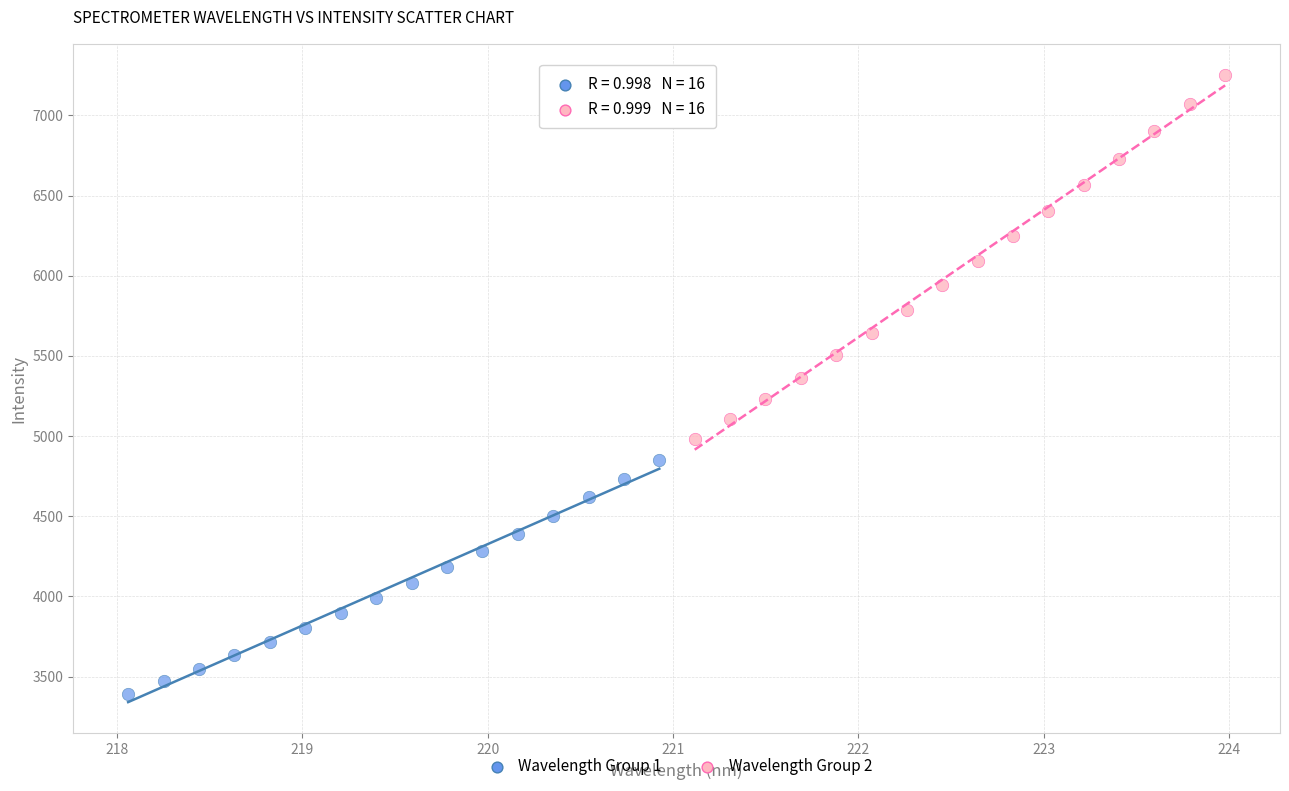

Which series reaches the maximum Y coordinate?

Wavelength Group 2